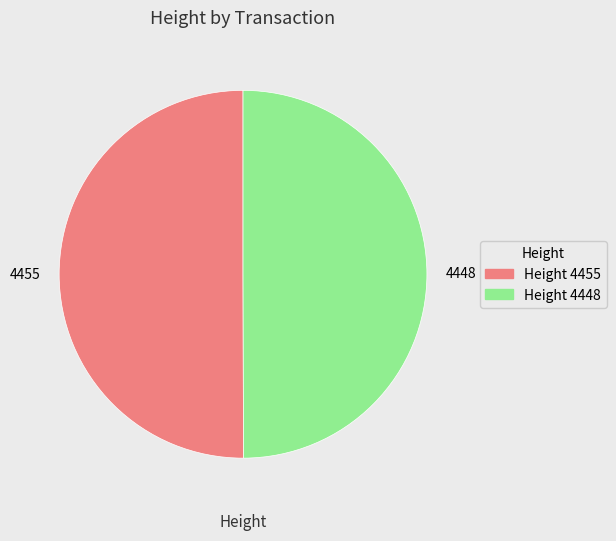

Is it true that 4448 is 55% of the pie?

False